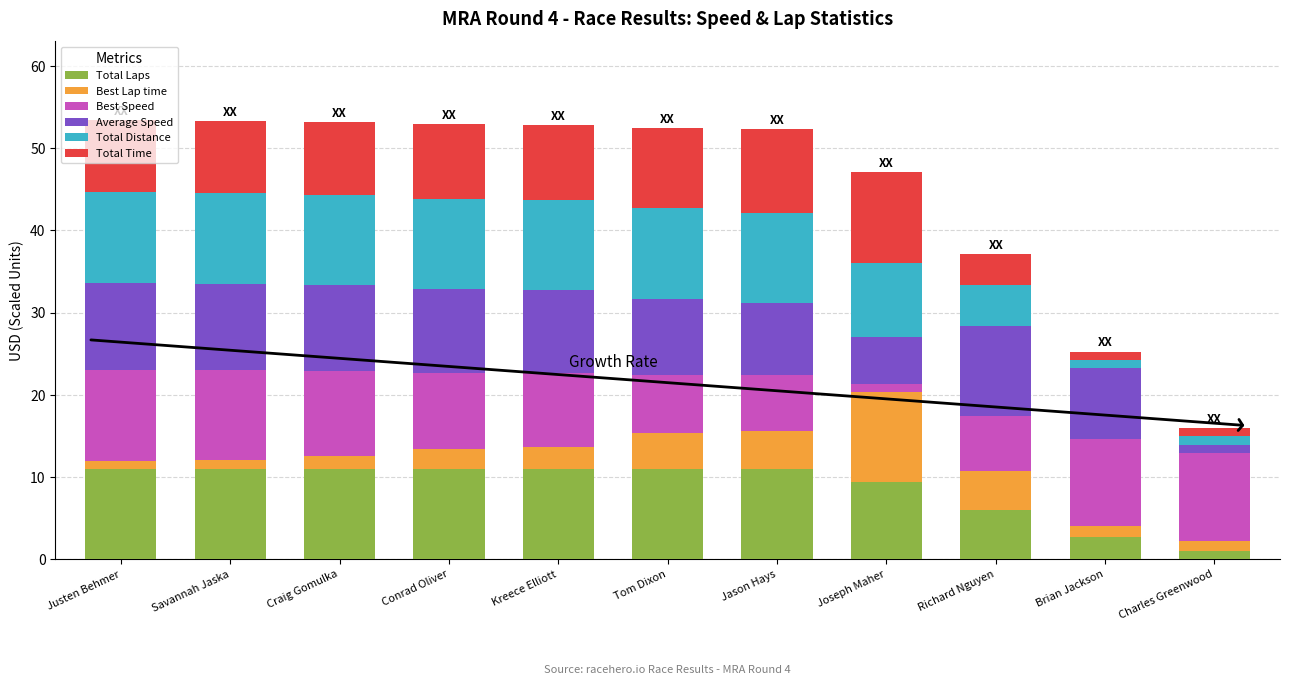

True or false: Total Laps has a value of 15.2 at Craig Gomulka.

False